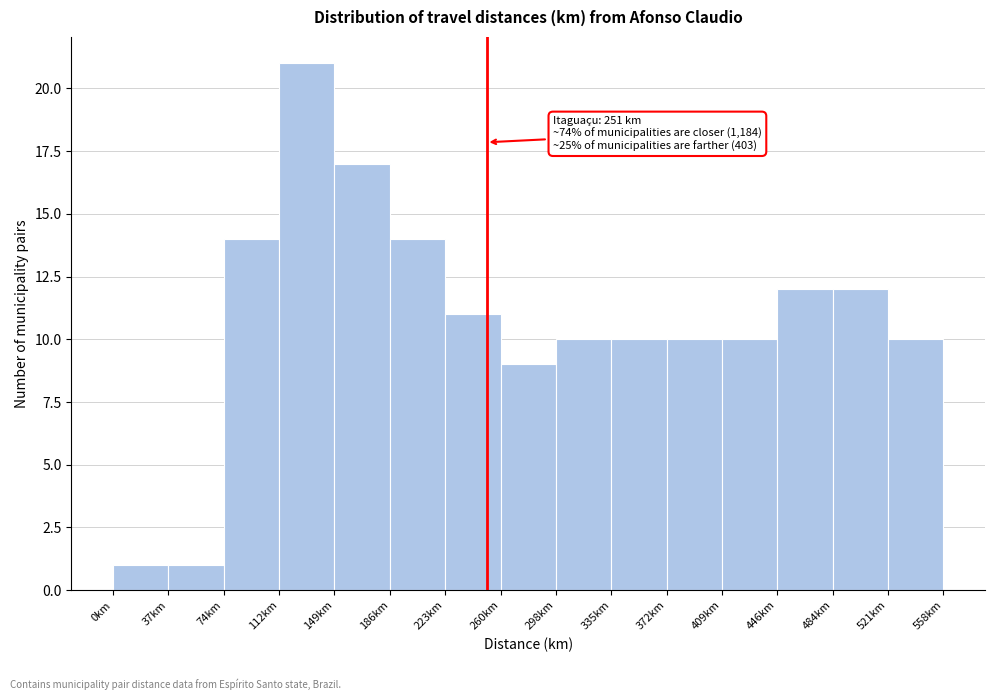

Which range on the x-axis has the tallest bar?

110 to 150